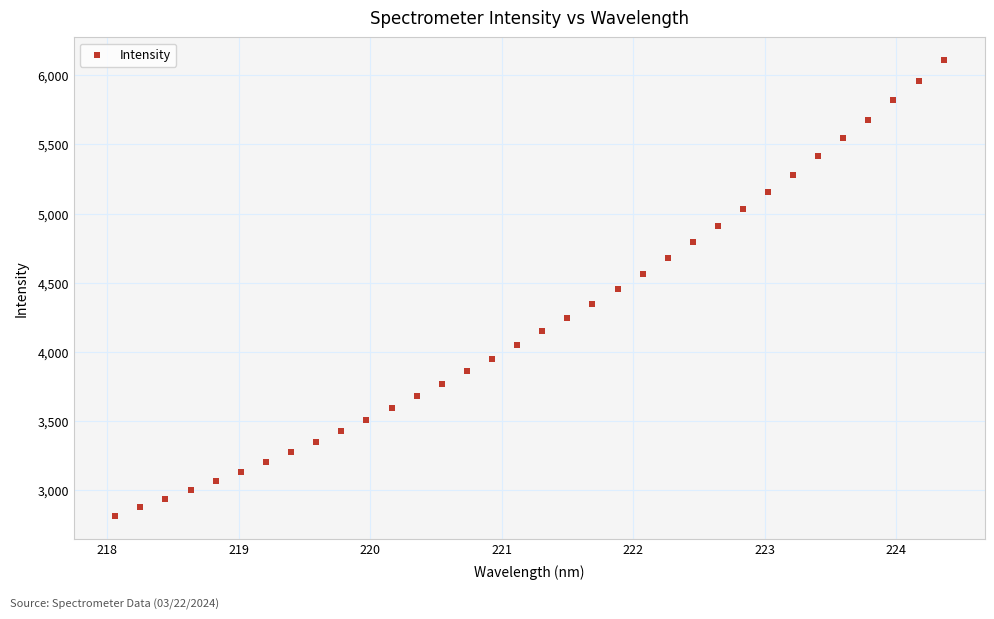

What is the range of Y values (max minus min)?

3292.2